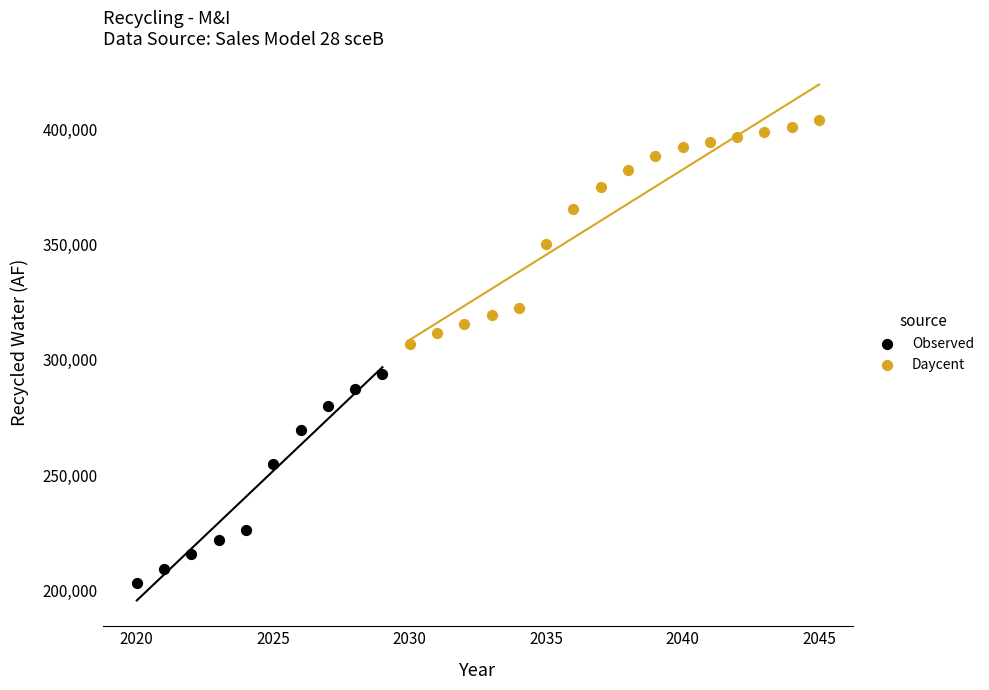

Which series reaches the minimum Y coordinate?

Observed